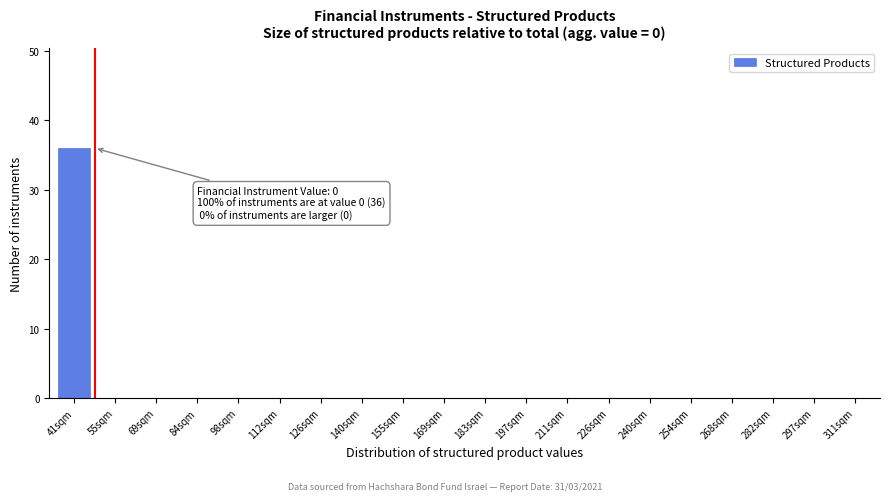

Reading right to left, what are all the values shown in this chart?

311sqm=0	297sqm=0	282sqm=0	268sqm=0	254sqm=0	240sqm=0	226sqm=0	211sqm=0	197sqm=0	183sqm=0	169sqm=0	155sqm=0	140sqm=0	126sqm=0	112sqm=0	98sqm=0	84sqm=0	69sqm=0	55sqm=0	41sqm=36